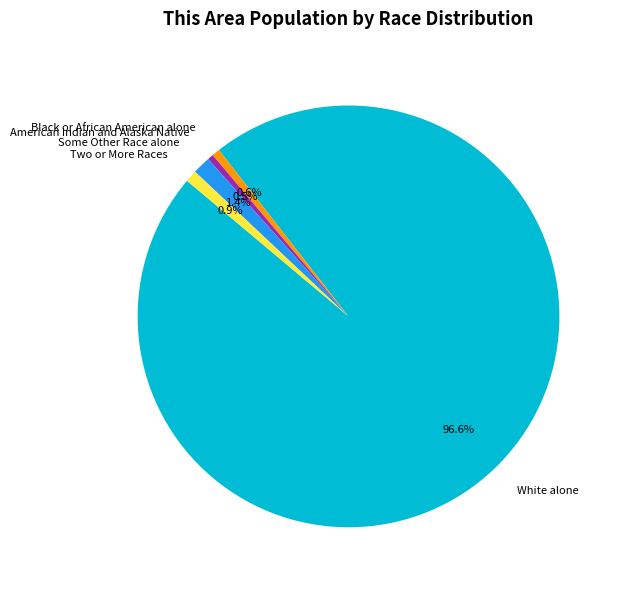

Between White alone and Two or More Races, which is larger?

White alone